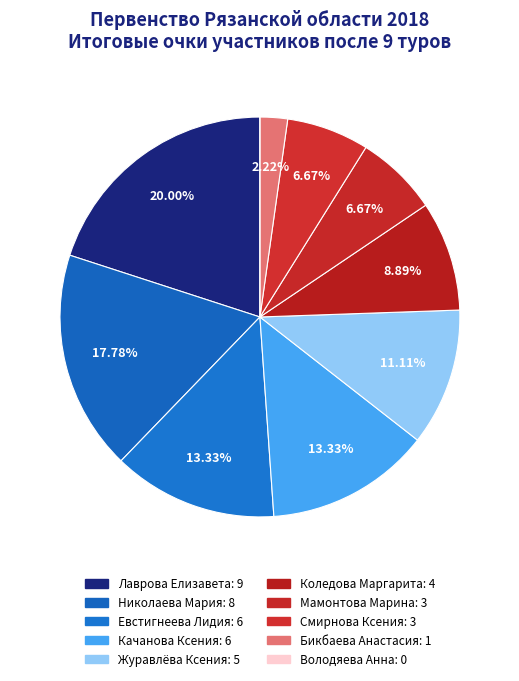

Is Мамонтова Марина the majority of the pie?

No